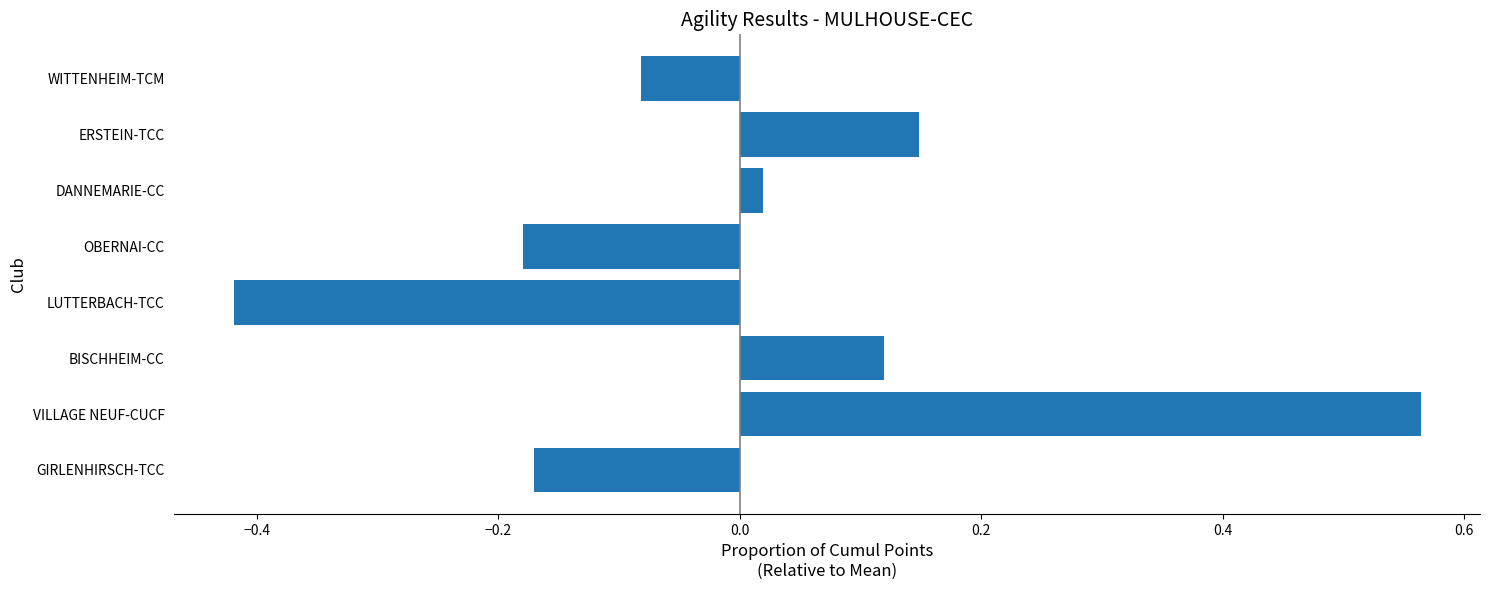

How many values are below zero?

4